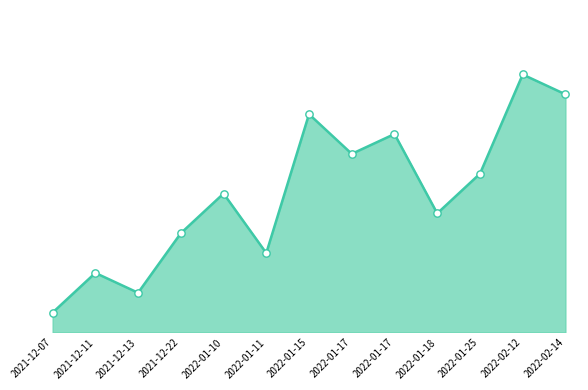

Between 2021-12-07 and 2022-01-15, which is larger?

2022-01-15